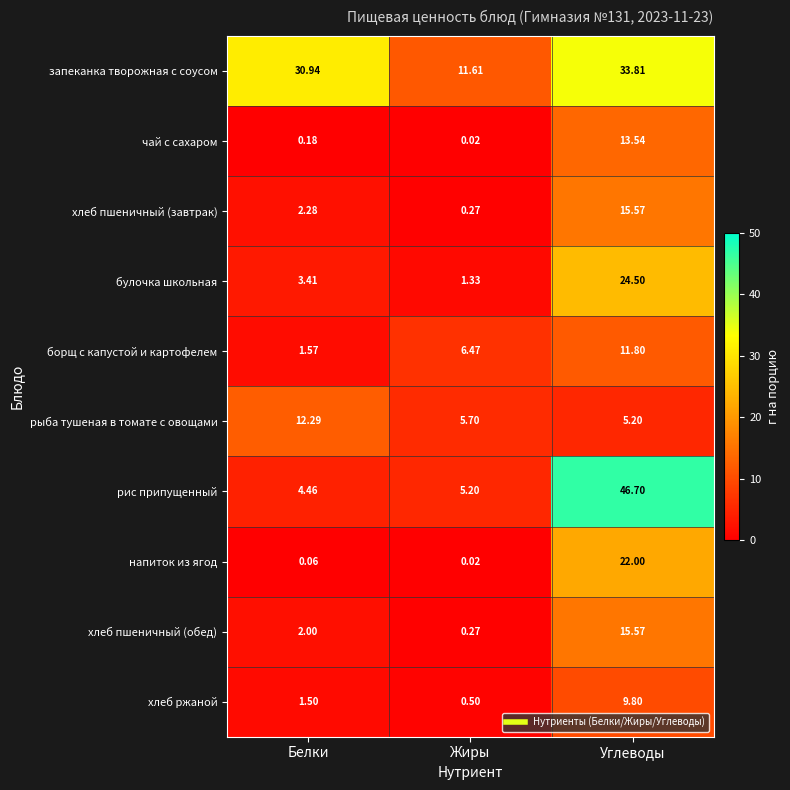

Which label corresponds to the smallest value in the chart?

Жиры